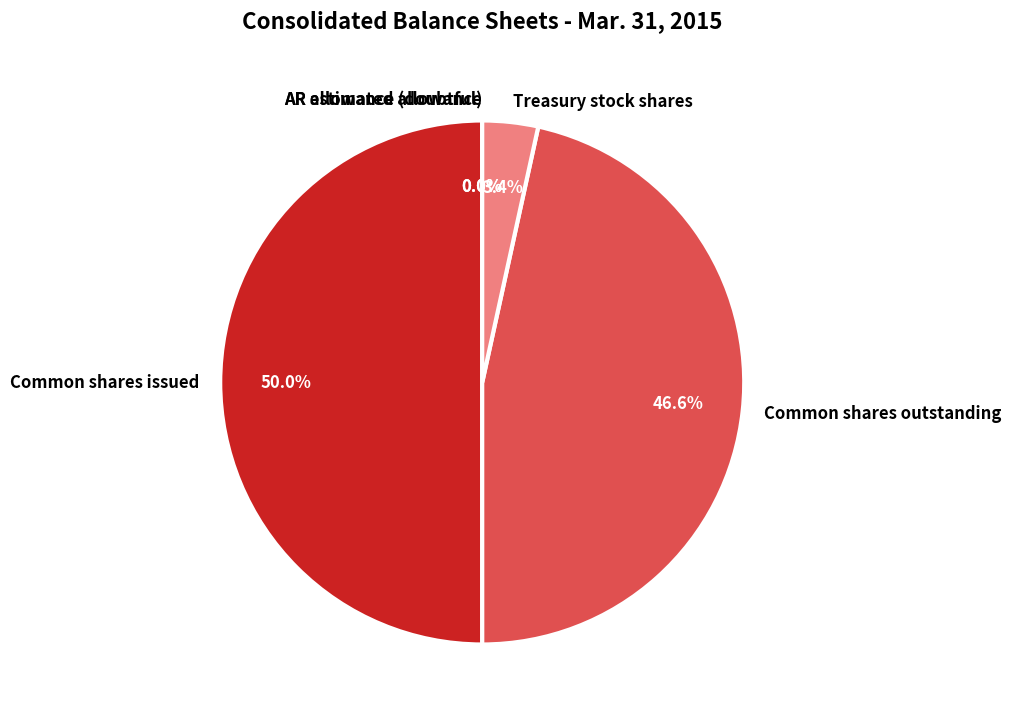

Does Common shares outstanding represent more than half of the total?

No